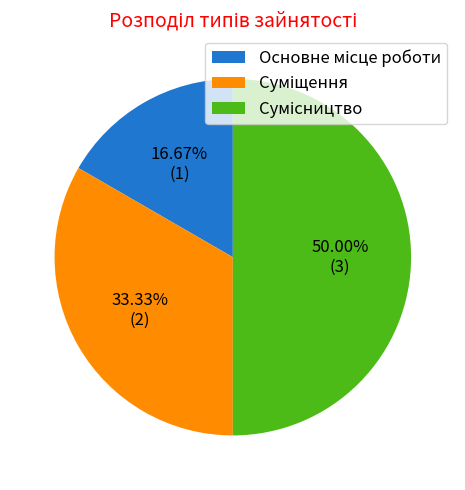

Count the number of slices in the pie.

3